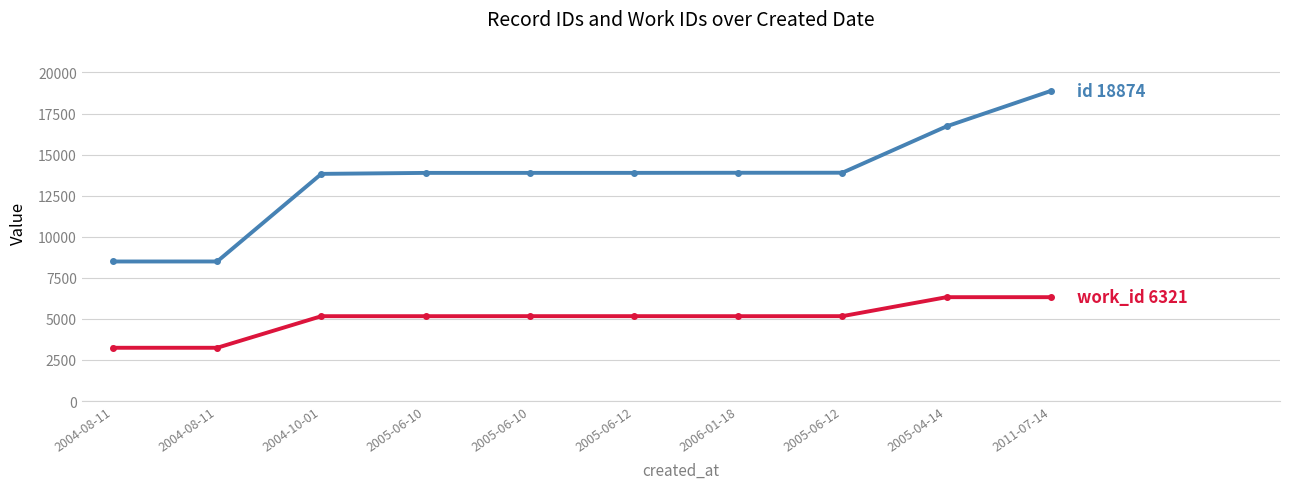

At which category is the sum across all series the highest?

2011-07-14